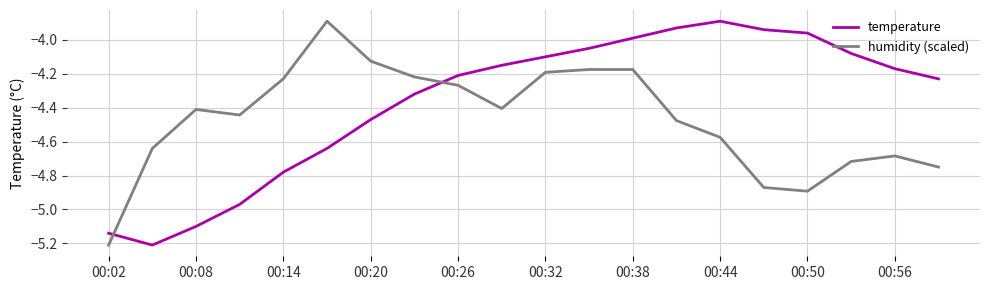

Rank the series by their average value, from highest to lowest.

temperature, humidity (scaled)